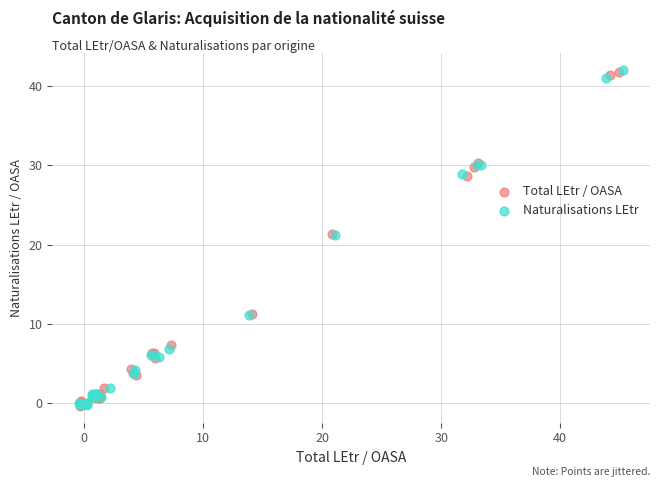

What are all the series names shown in the legend?

Total LEtr / OASA, Naturalisations LEtr